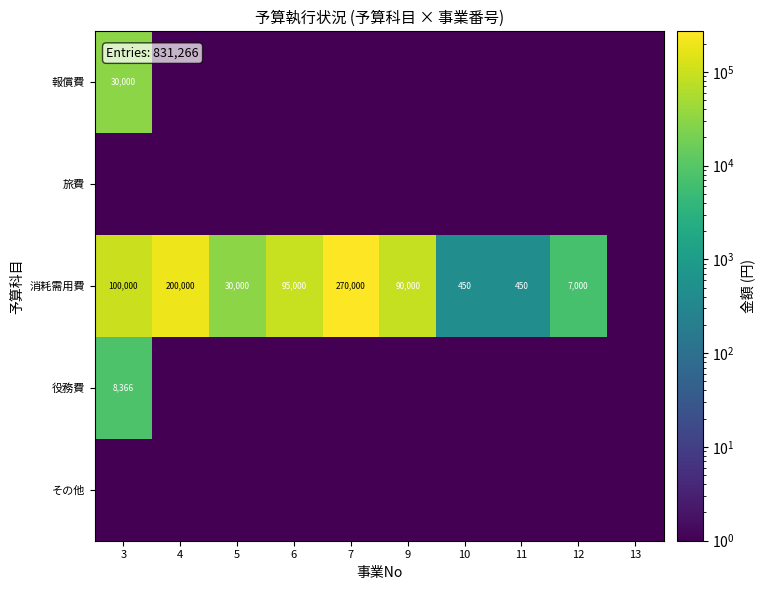

The 消耗需用費 series shows 12166.5 at 12. True or false?

False